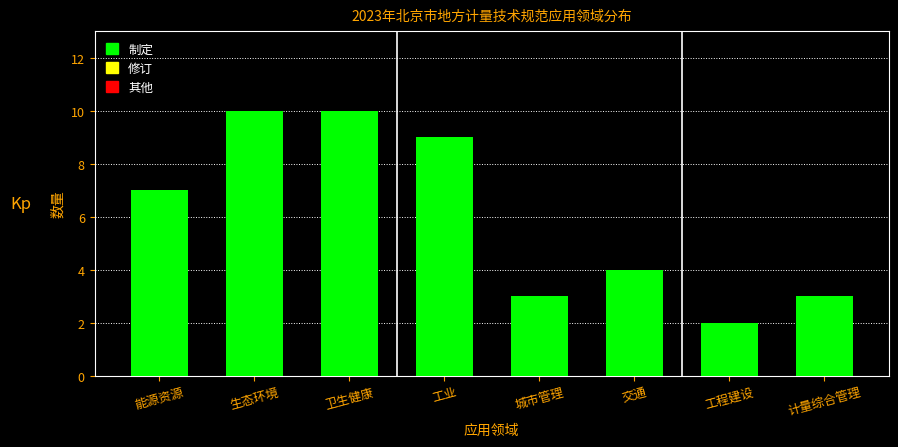

Reading left to right, list all the values displayed in this chart.

7	10	10	9	3	4	2	3